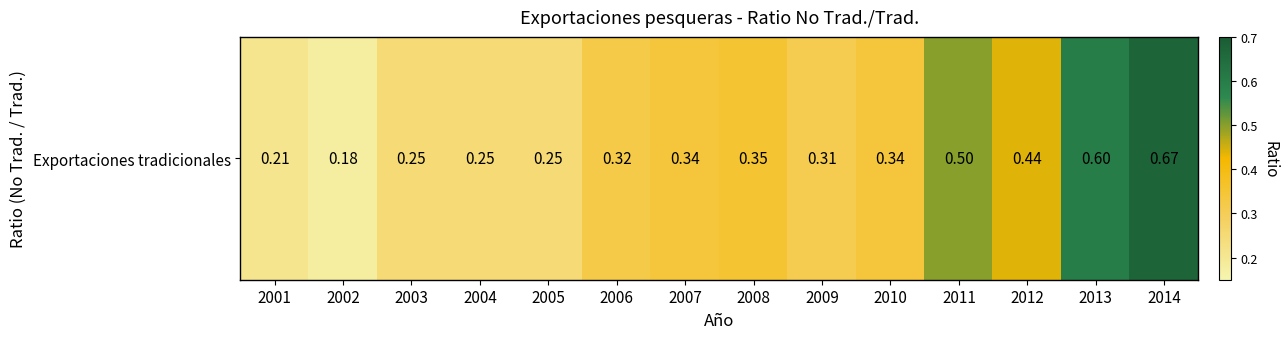

Which label corresponds to the largest value in the chart?

2014